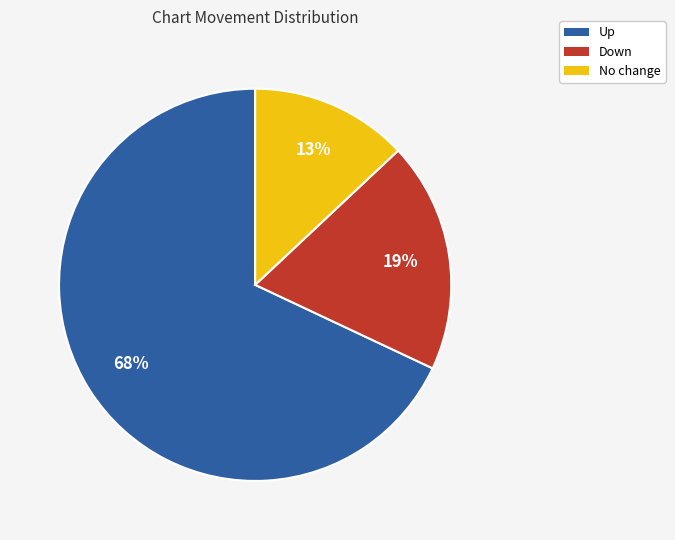

To the nearest percent, what is the difference between the largest and smallest slice percentages?

55%